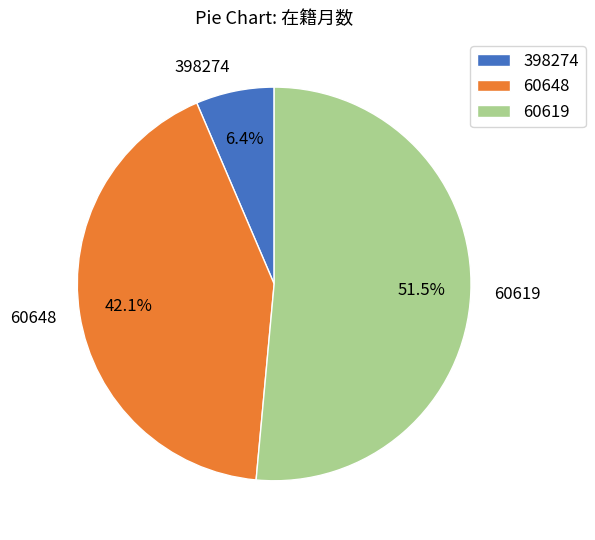

Which category has the biggest portion of the pie?

60619